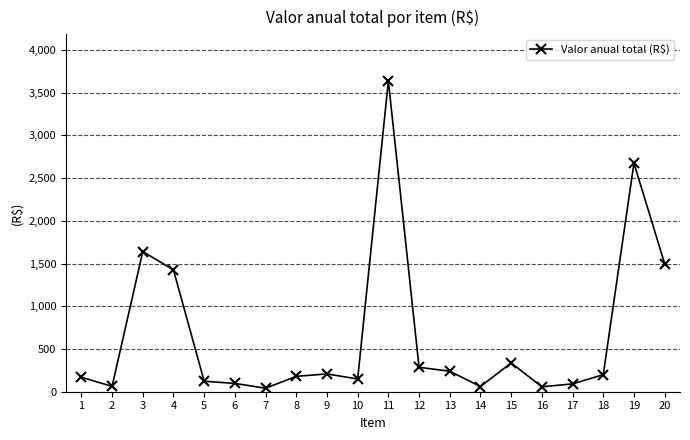

Approximately how many times larger is the value at 11 compared to 5?

29.7